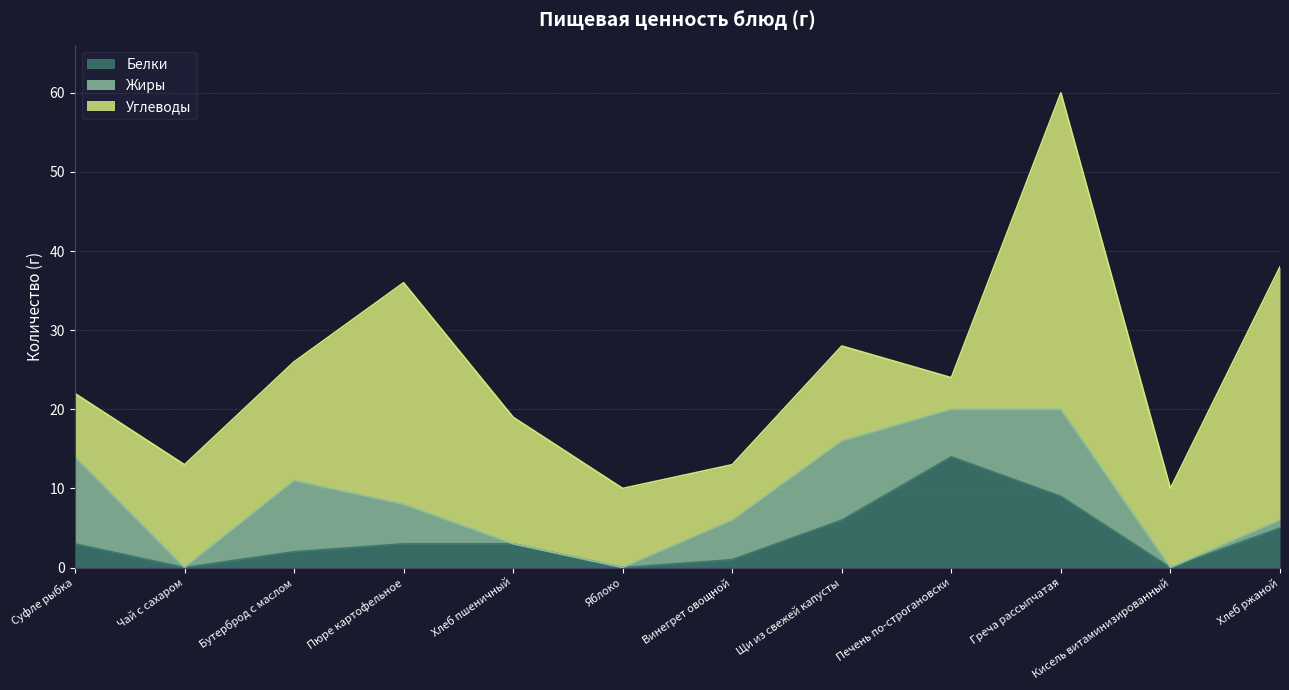

True or false: Белки has a value of 1 at Бутерброд с маслом.

False